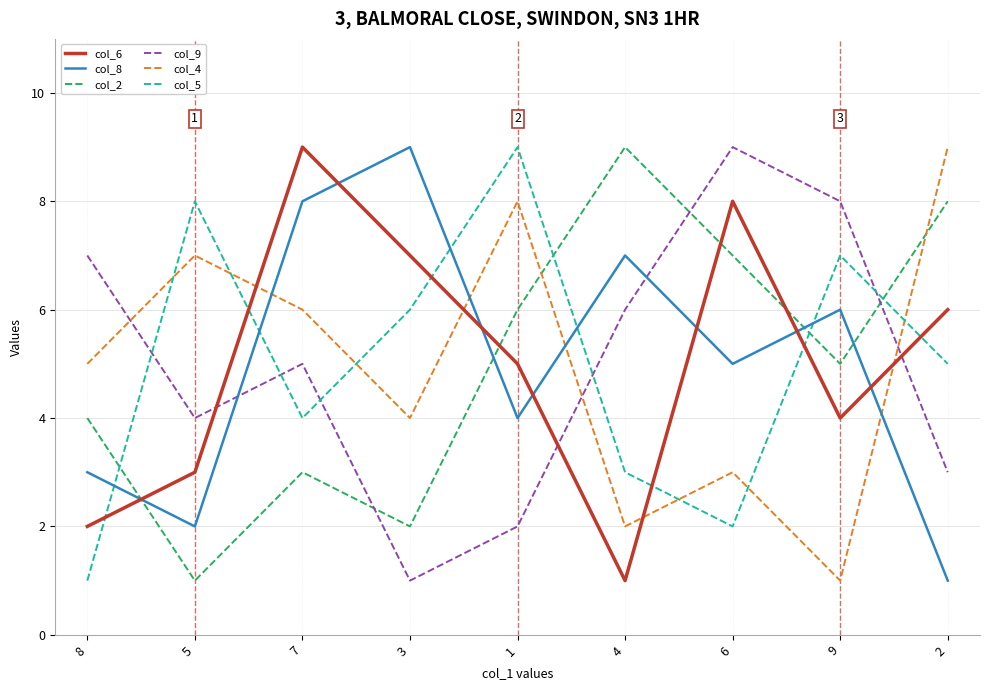

Reading left to right, transcribe all the data shown in this chart.

col_6: 2	3	9	7	5	1	8	4	6
col_8: 3	2	8	9	4	7	5	6	1
col_2: 4	1	3	2	6	9	7	5	8
col_9: 7	4	5	1	2	6	9	8	3
col_4: 5	7	6	4	8	2	3	1	9
col_5: 1	8	4	6	9	3	2	7	5